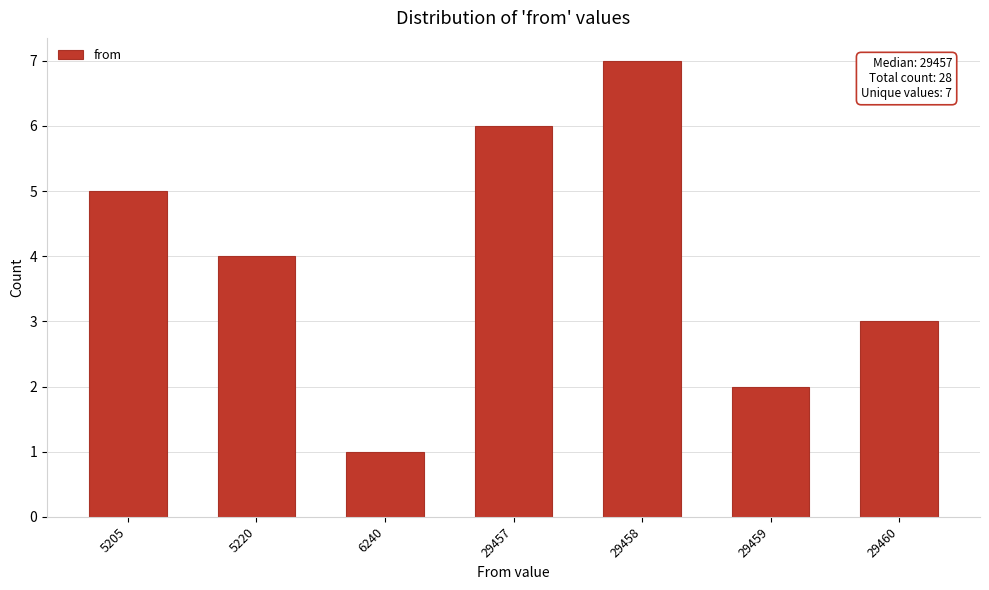

Reading left to right, extract all data points from this chart.

5	4	1	6	7	2	3